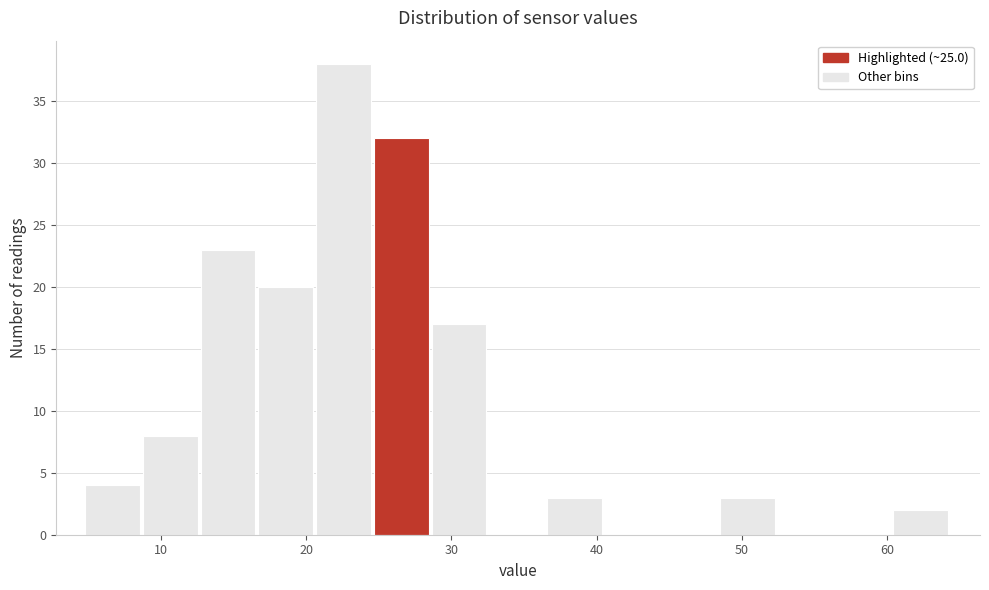

Read against the x-axis, roughly where is the centre of the tallest bar?

23